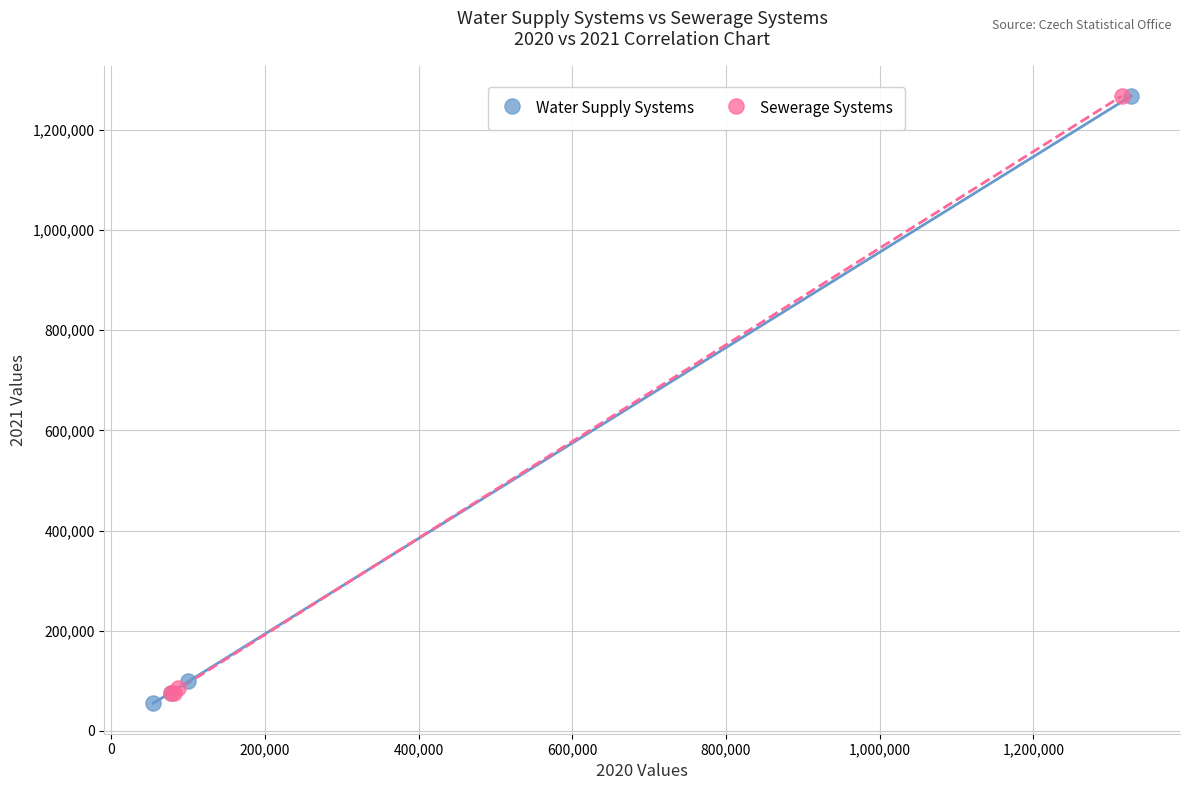

Which series has the widest spread of Y values?

Water Supply Systems